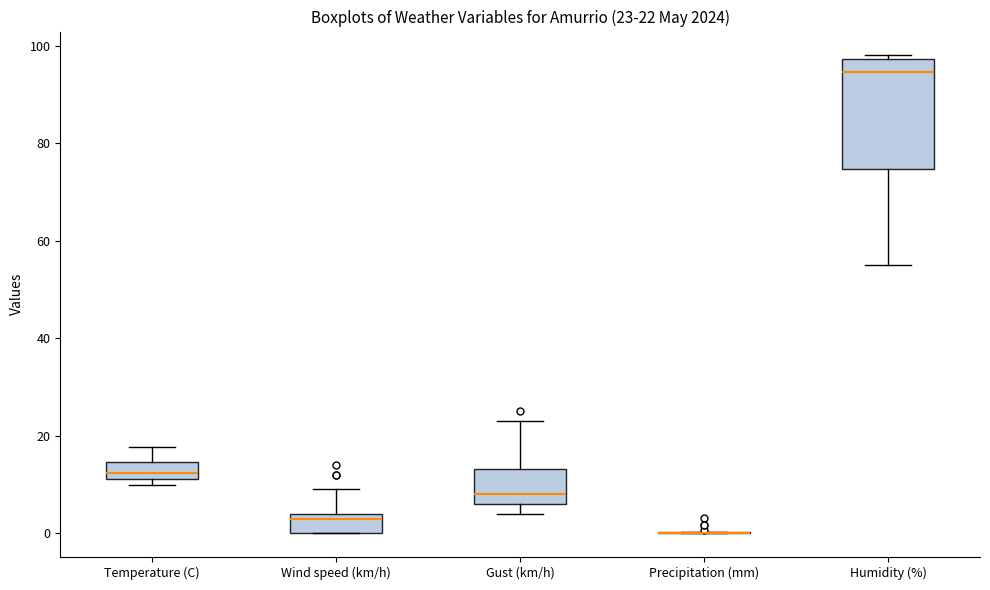

Which box is the tallest, from its lower edge to its upper edge?

Humidity (%)